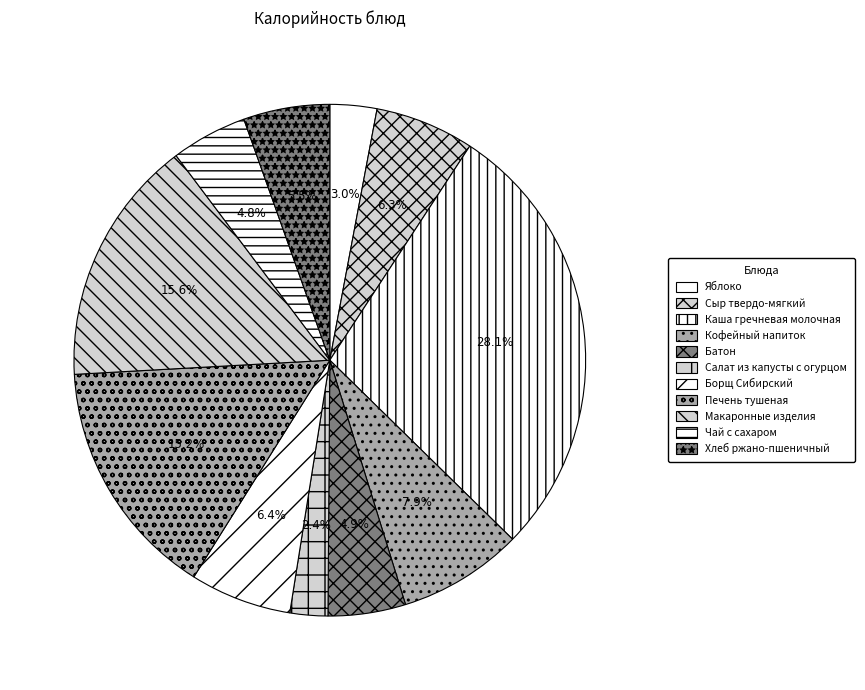

What portion of the pie excludes Кофейный напиток?

92.1%